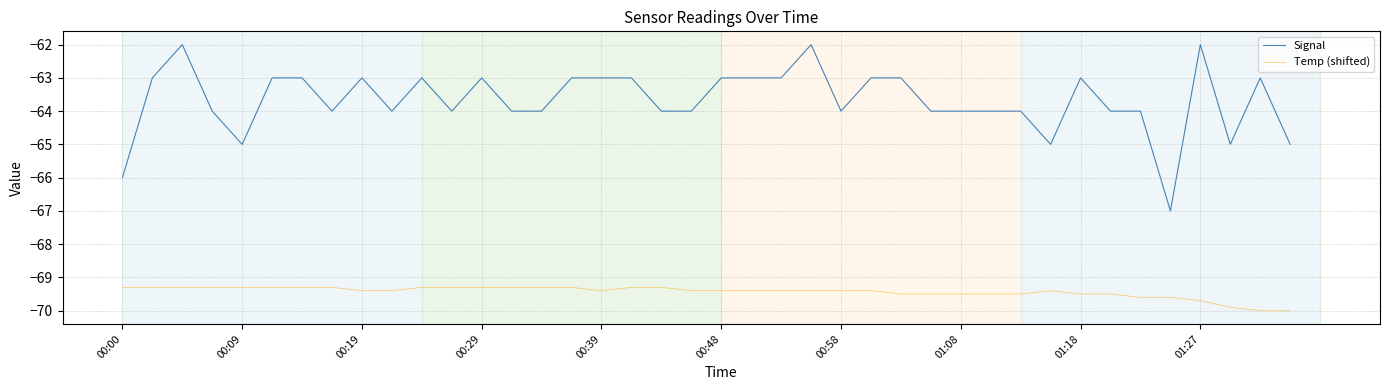

List the series in order of their peak value, highest first.

Signal, Temp (shifted)